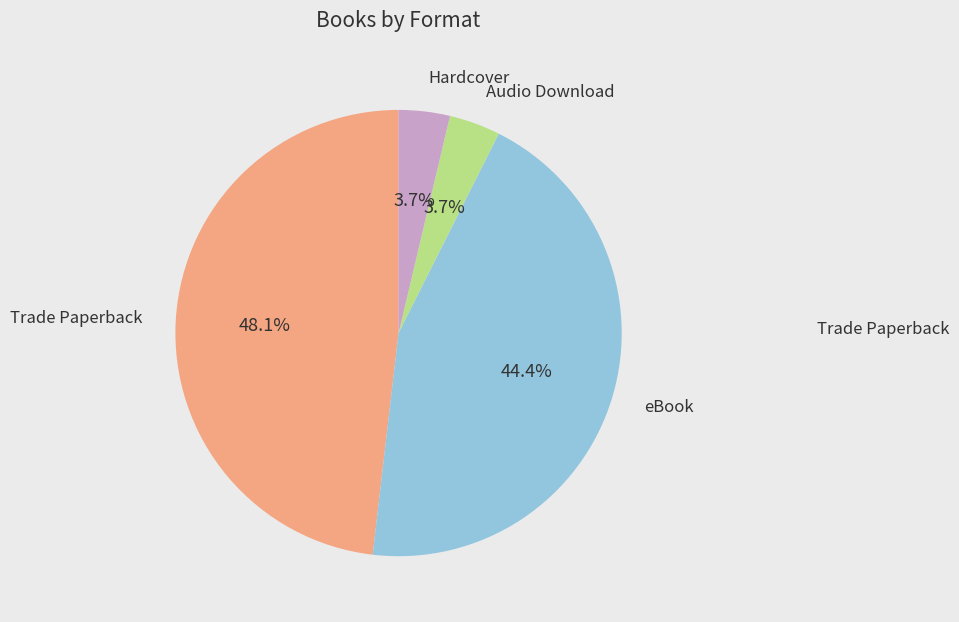

How many slices are in this pie chart?

4